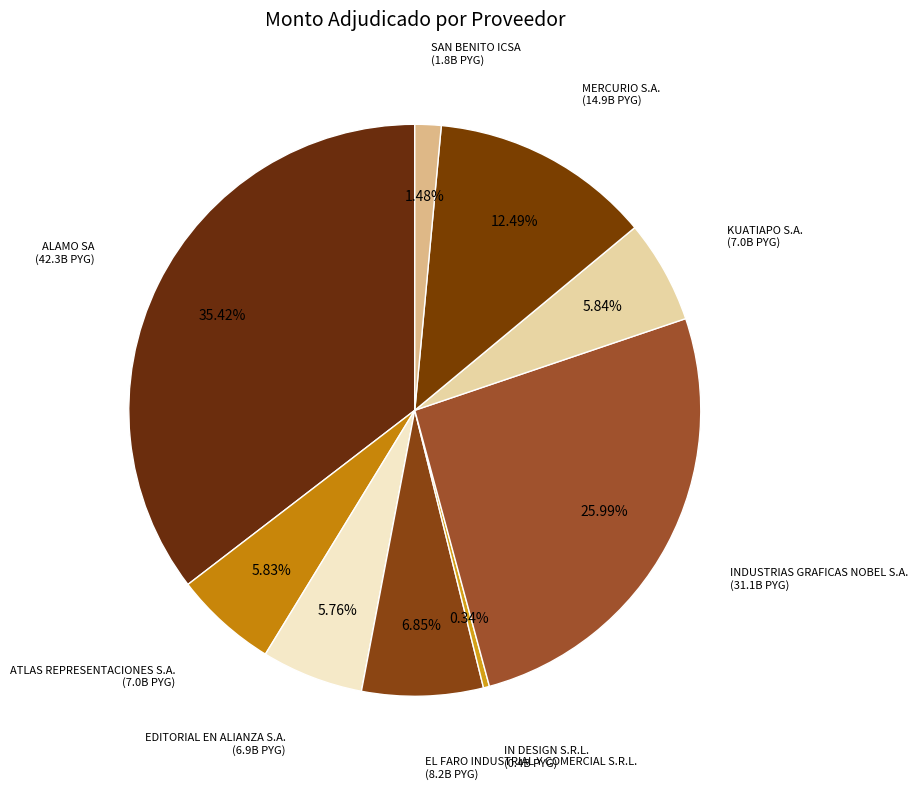

Count the number of slices in the pie.

9